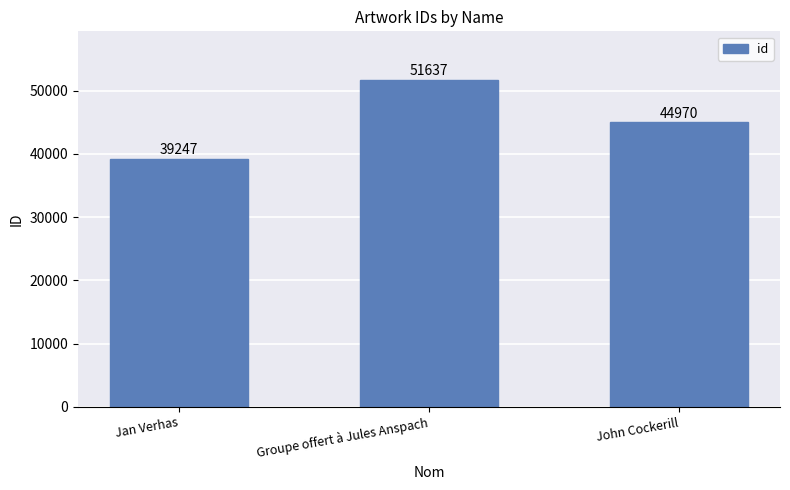

What is the sum of all values?

135854